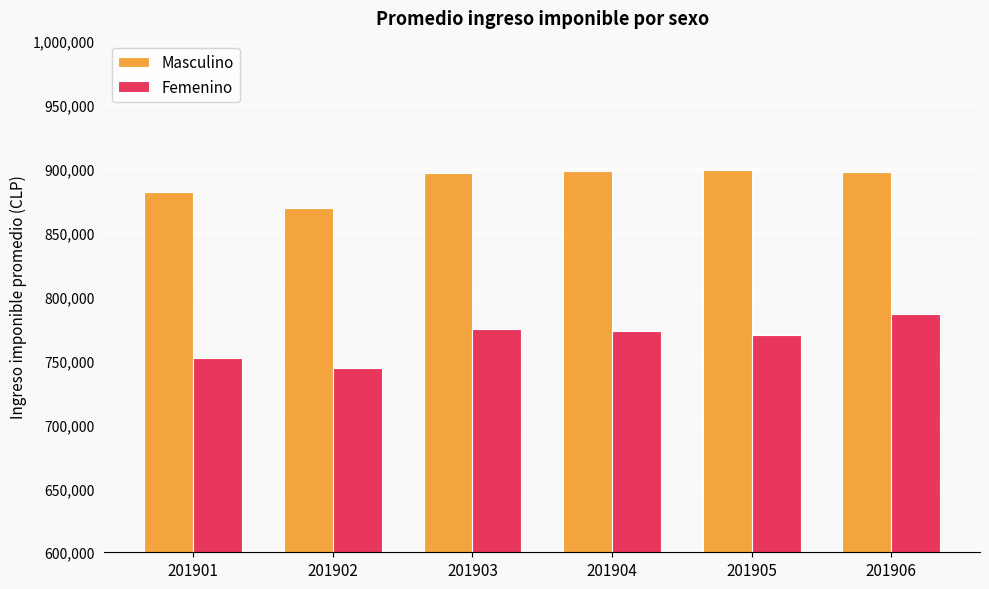

What is the minimum value shown in the chart?

743879.6